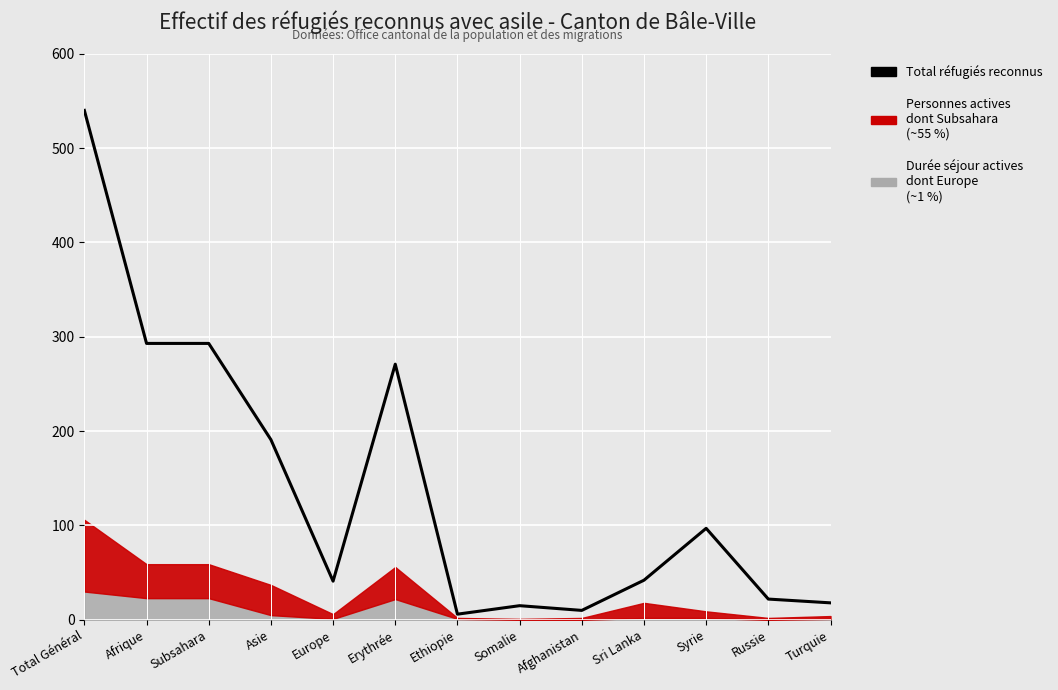

What is the value of the 12th point from the left?

22